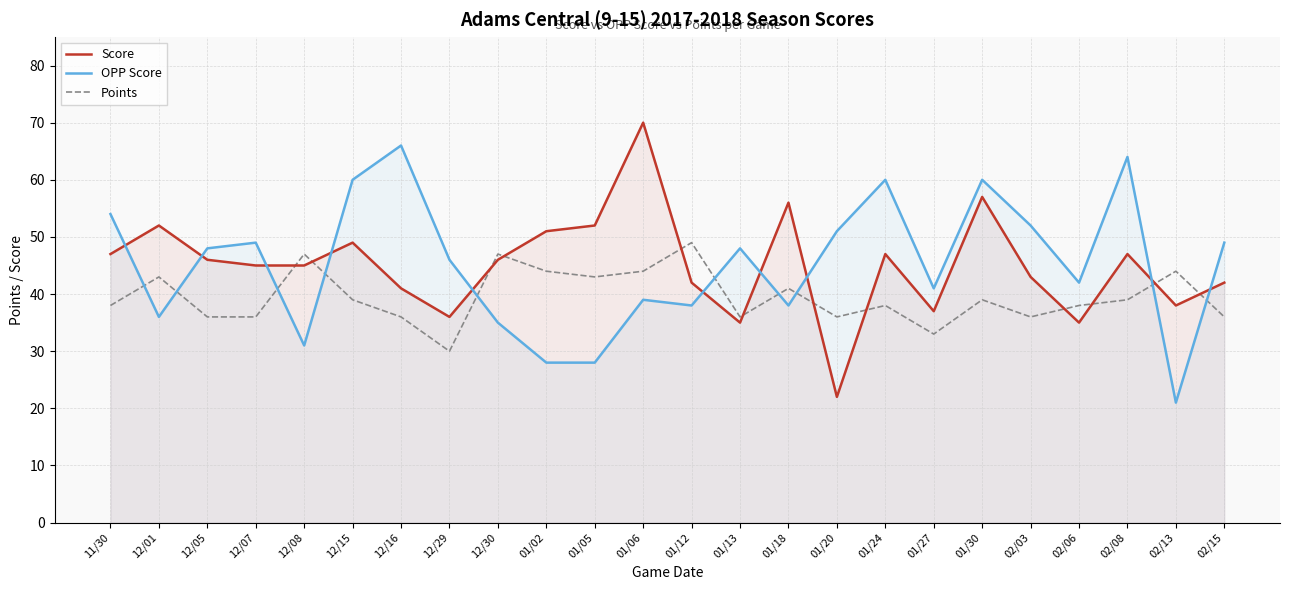

What is the sum of the Score values at 12/15 and 01/05?

101